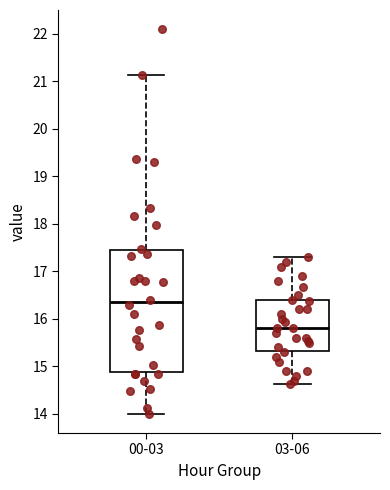

Reading left to right, transcribe this box plot: for each box, give where its median line is, the range the box spans, and where its two whiskers end, as read against the y-axis. The values are not printed on the chart, so give them approximately, as read against the axis.

00-03: median 16.4, box 14.9 to 17.4, whiskers 14.0 to 21.1
03-06: median 15.8, box 15.3 to 16.4, whiskers 14.6 to 17.3